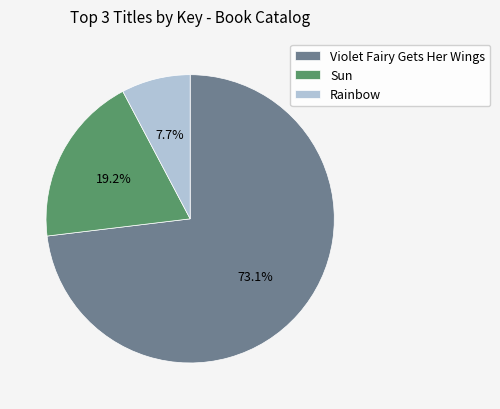

Is there a majority slice in this chart?

Yes